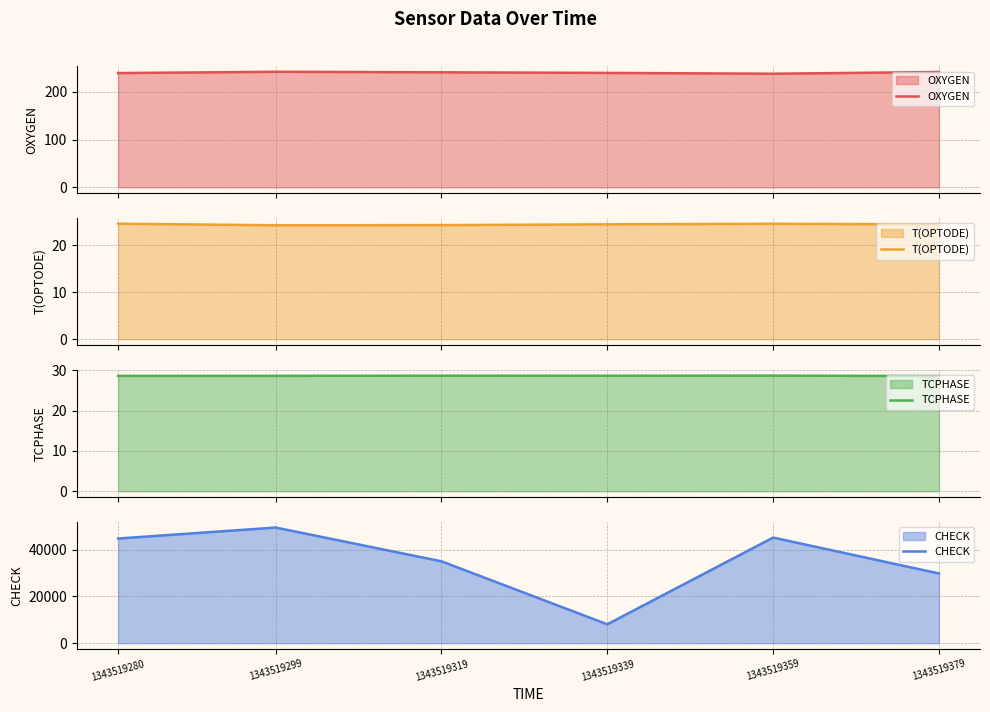

Reading left to right, what are all the values shown in this chart?

OXYGEN: 1343519280=238.8	1343519299=241.5	1343519319=240.4	1343519339=239.1	1343519359=237.5	1343519379=241.0
T(OPTODE): 1343519280=24.5	1343519299=24.2	1343519319=24.2	1343519339=24.4	1343519359=24.5	1343519379=24.4
TCPHASE: 1343519280=28.7	1343519299=28.7	1343519319=28.7	1343519339=28.7	1343519359=28.7	1343519379=28.6
CHECK: 1343519280=44794.0	1343519299=49497.0	1343519319=35038.0	1343519339=8071.0	1343519359=45201.0	1343519379=29835.0